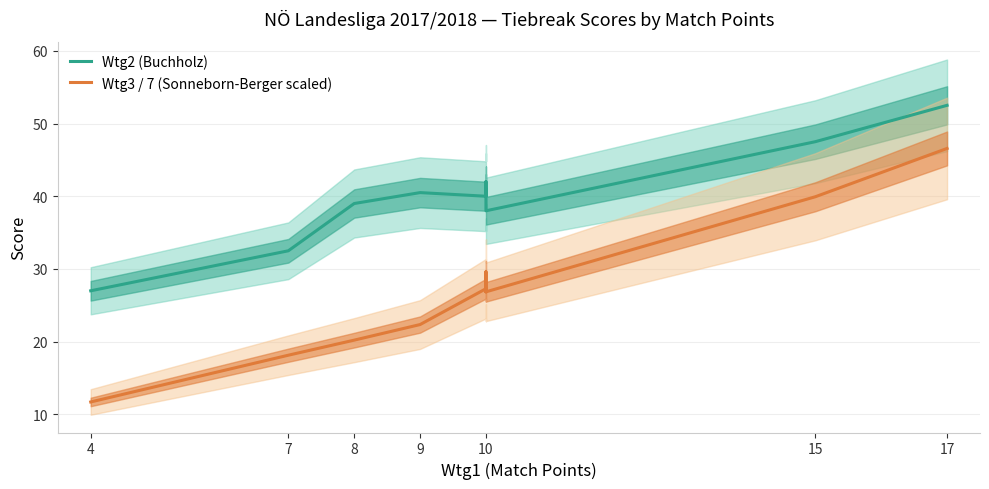

Where is the first local maximum for Wtg3 / 7 (Sonneborn-Berger scaled)?

10